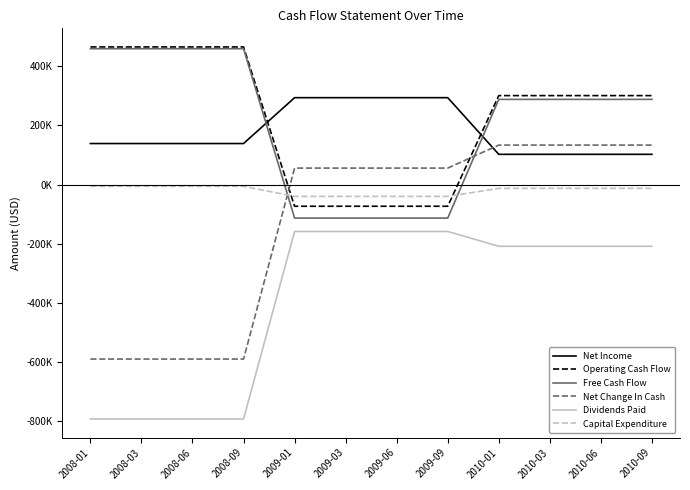

What value does the Net Change In Cash series have at 2010-03?

133500